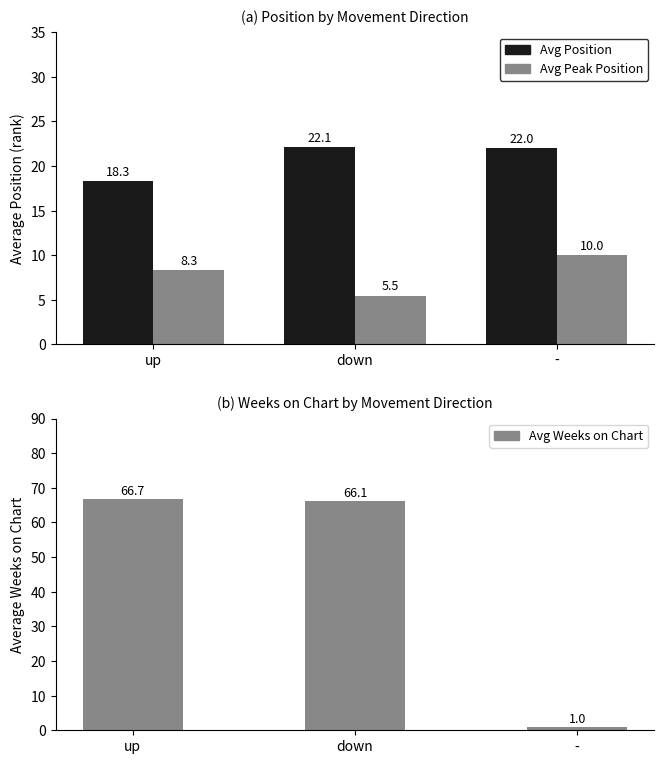

Reading left to right, what are all the values shown in this chart?

Avg Position: up=18.3	down=22.1	-=22.0
Avg Peak Position: up=8.3	down=5.5	-=10.0
Avg Weeks on Chart: up=66.7	down=66.1	-=1.0